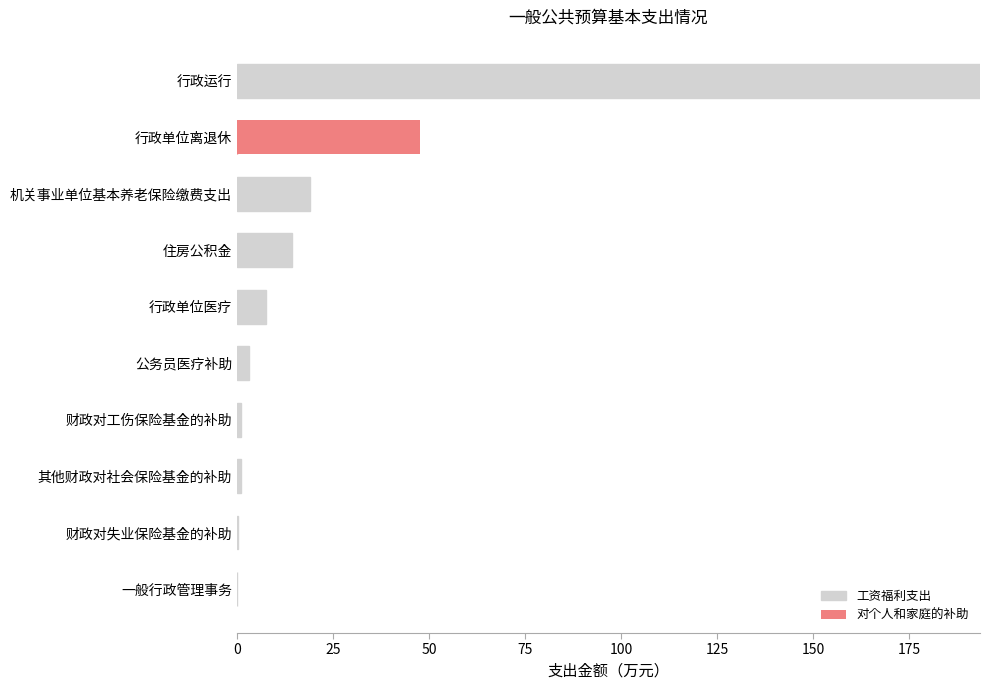

How many series are shown in this chart?

2